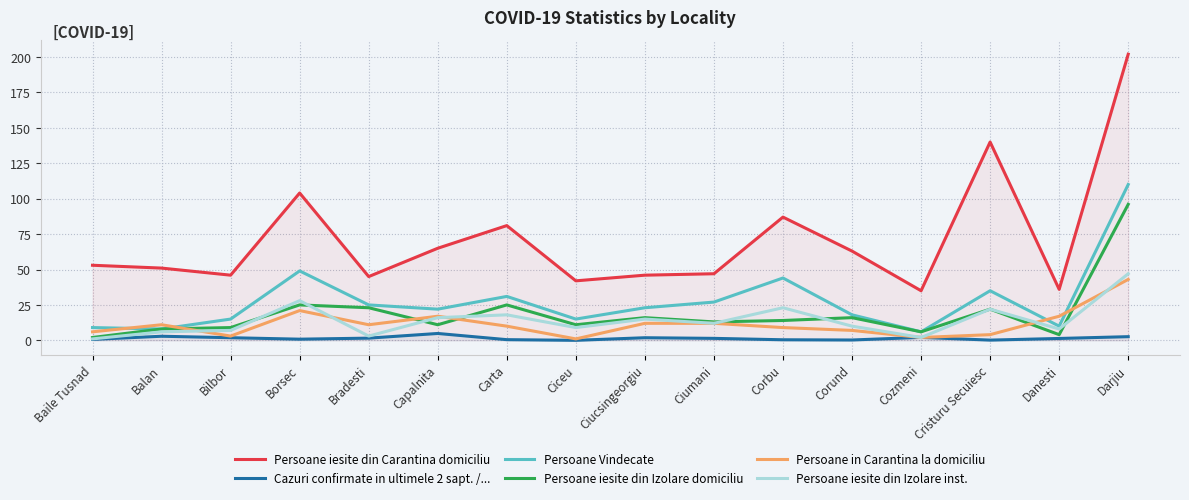

At how many categories does at least one series exceed 13?

16